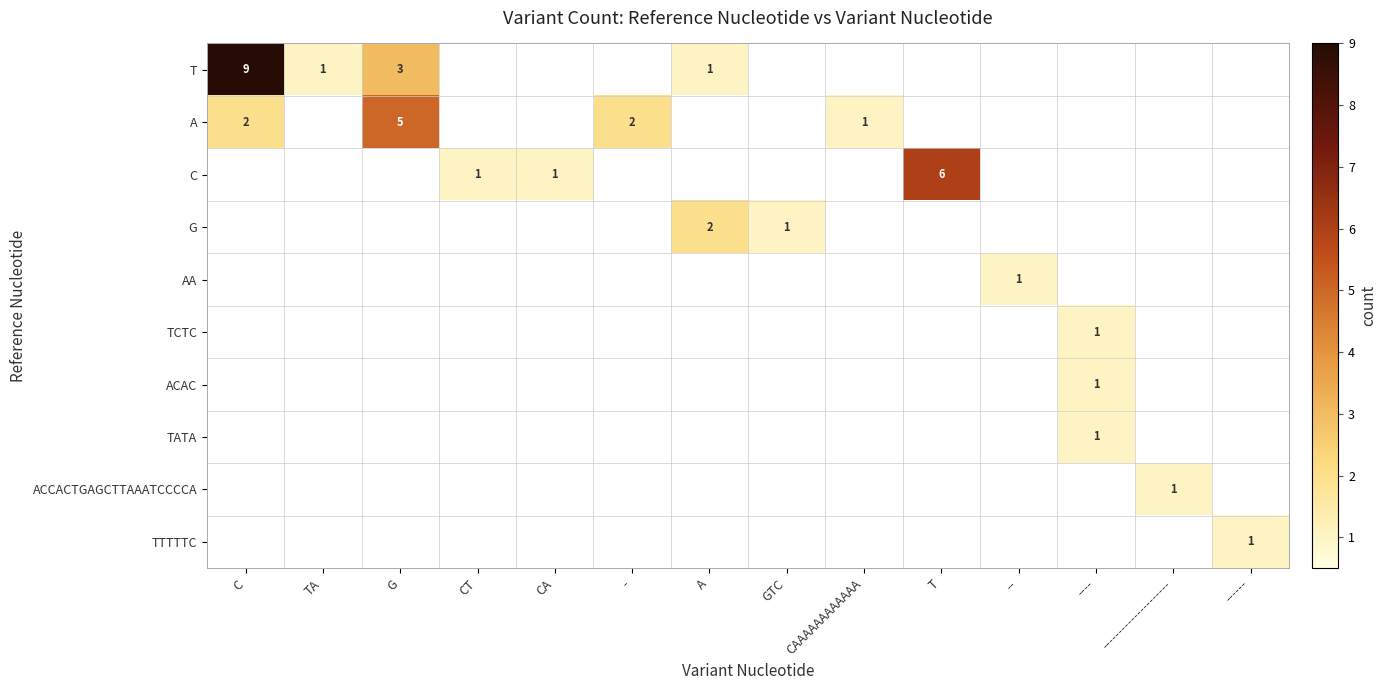

The ACCACTGAGCTTAAATCCCCA series shows 0 at ---------------------. True or false?

False